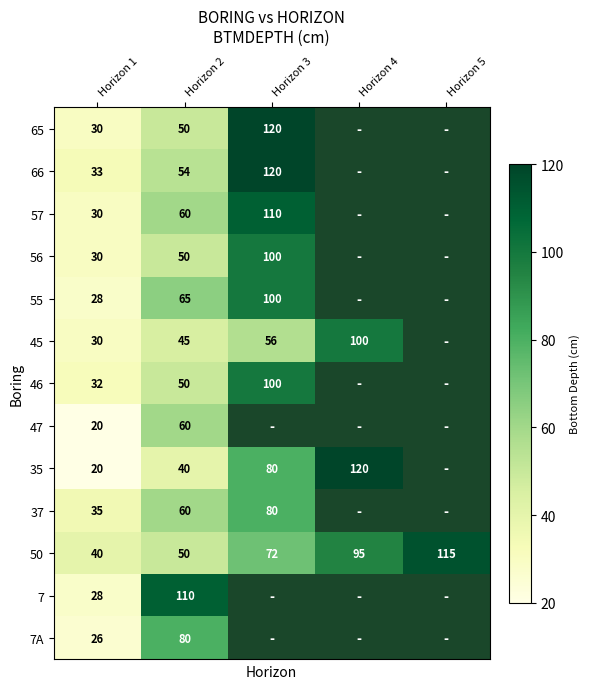

What is the total value across all series at Horizon 4?

315